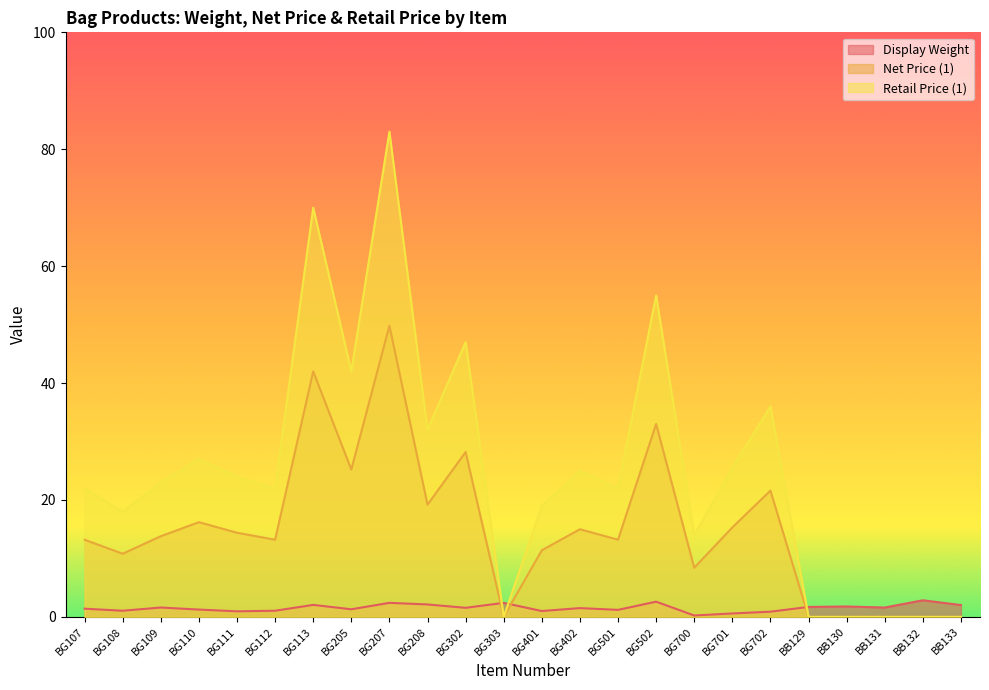

Is it true that Retail1 equals 43.7 at BG208?

False